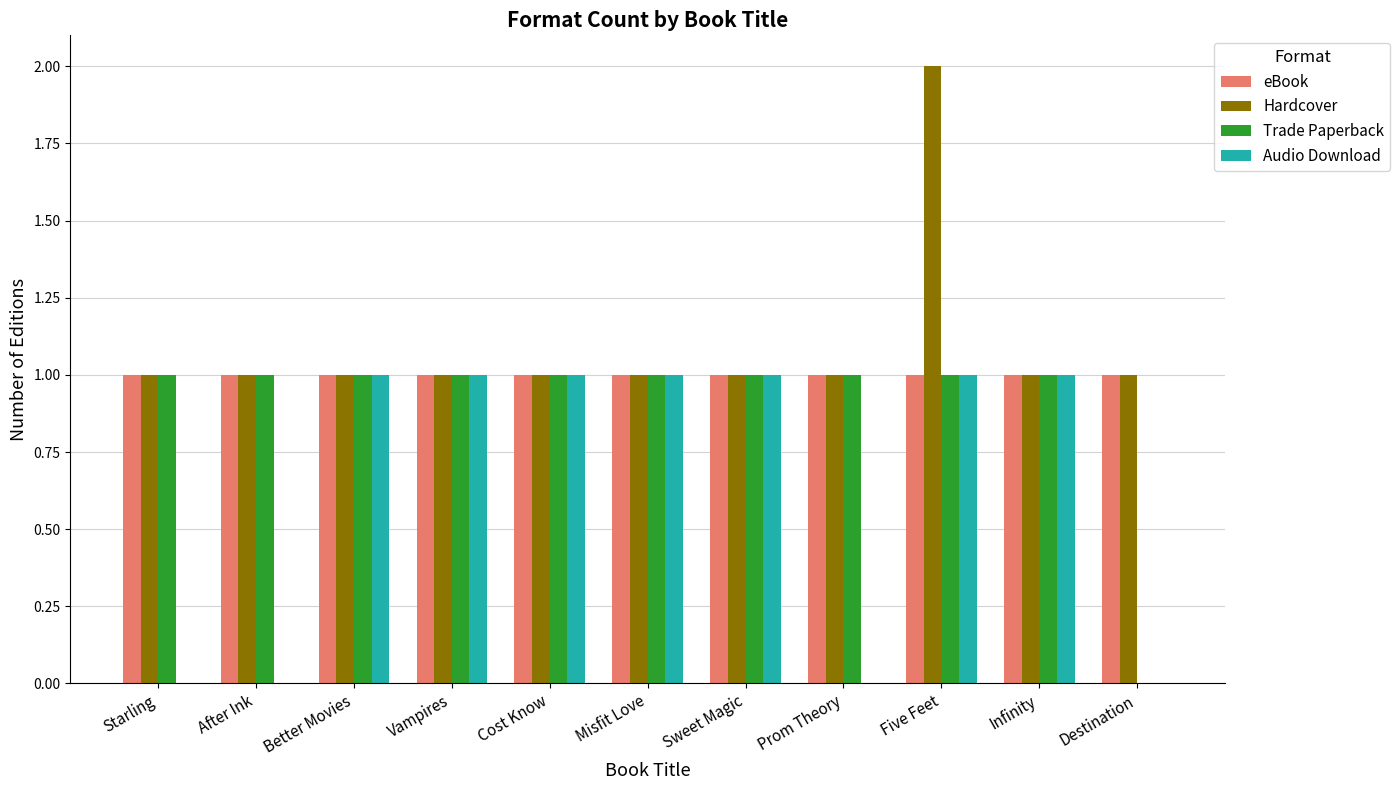

Which label corresponds to the largest value in the chart?

Five Feet